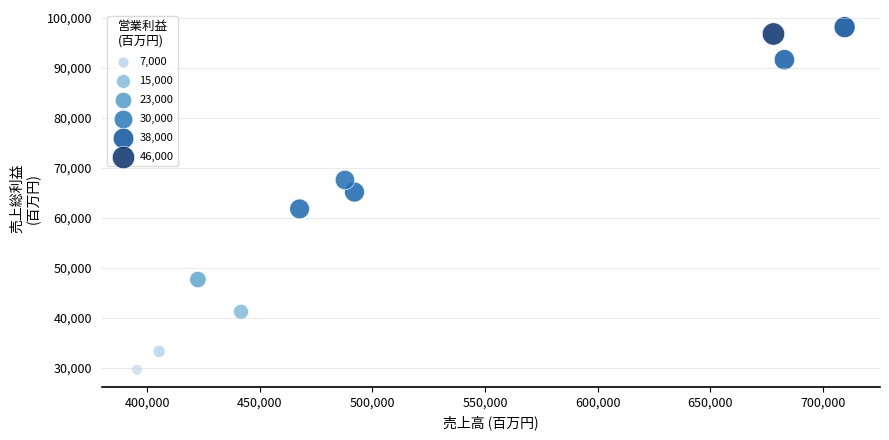

What is the range of Y values (max minus min)?

68510